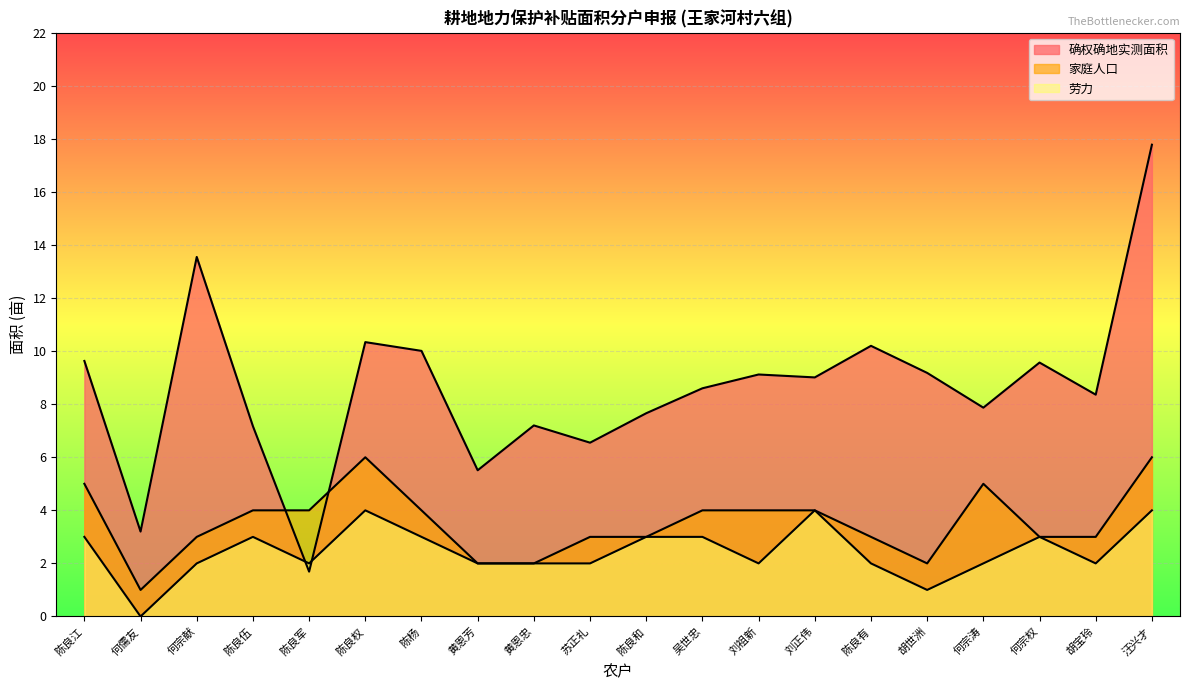

What is the difference between the maximum and second lowest values in the 确权确地实测面积 series?

14.6